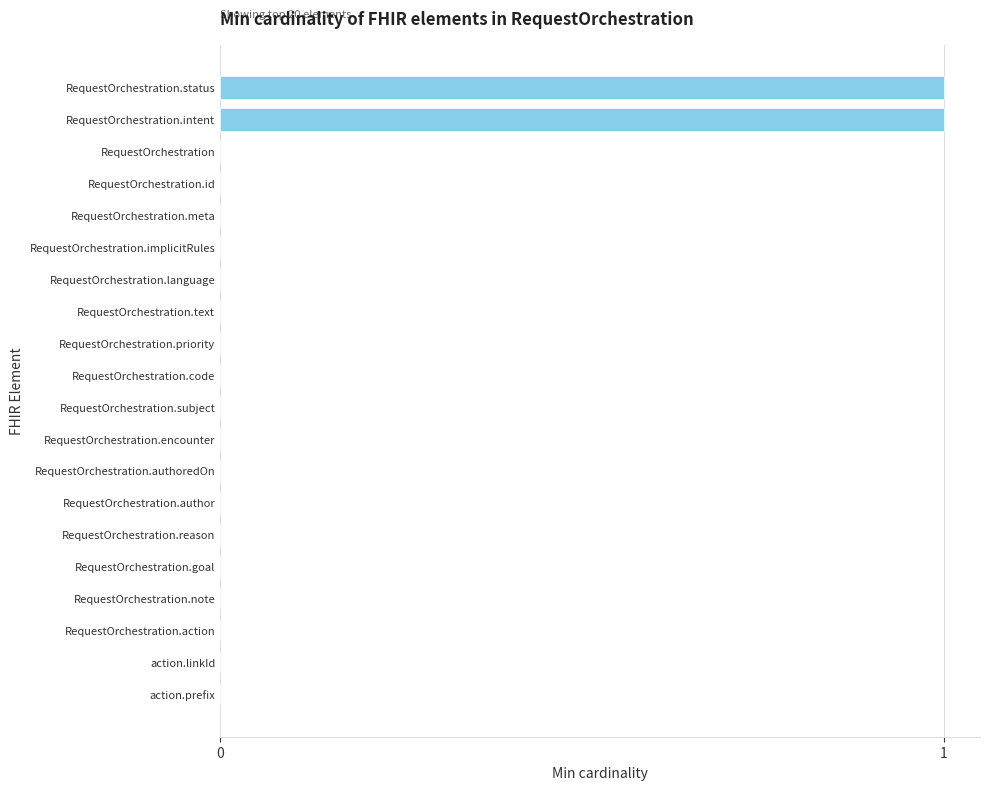

The value at RequestOrchestration.meta is 0. True or false?

True